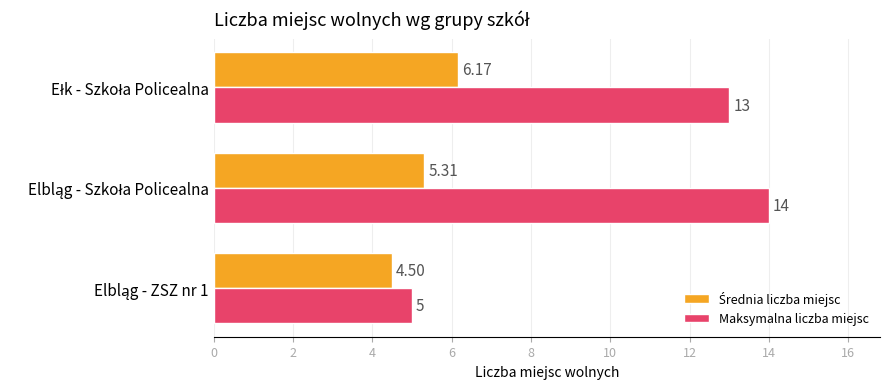

Which series has the widest spread of values?

Maksymalna liczba miejsc